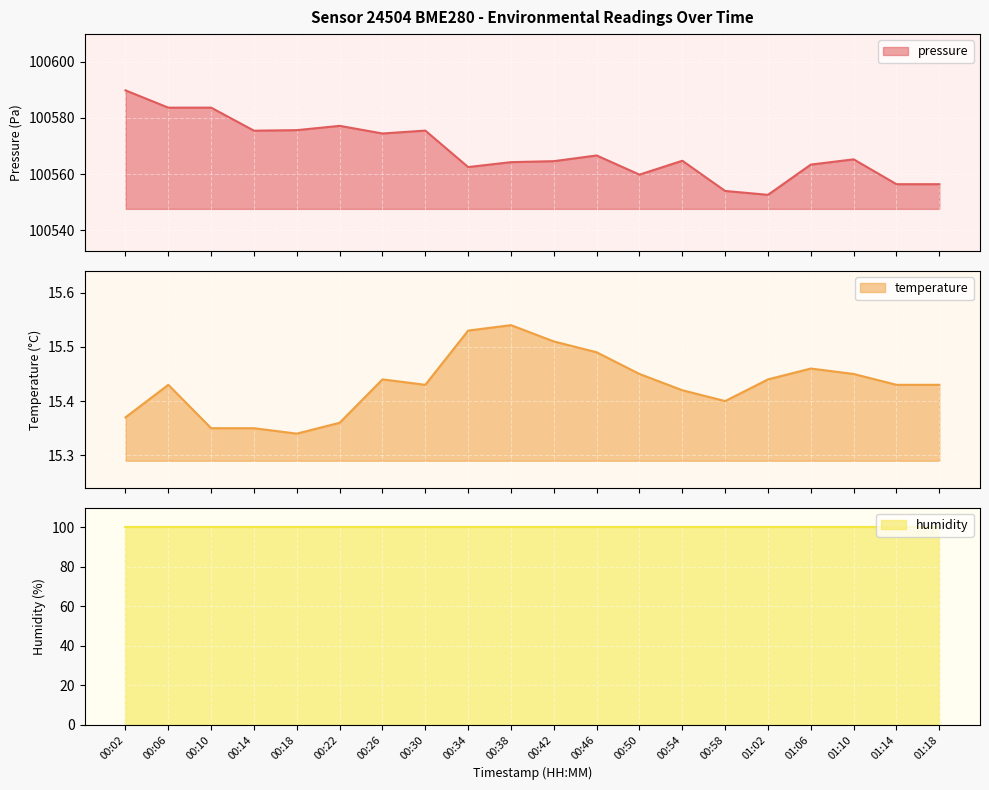

At which label is pressure closest to 100571?

00:26